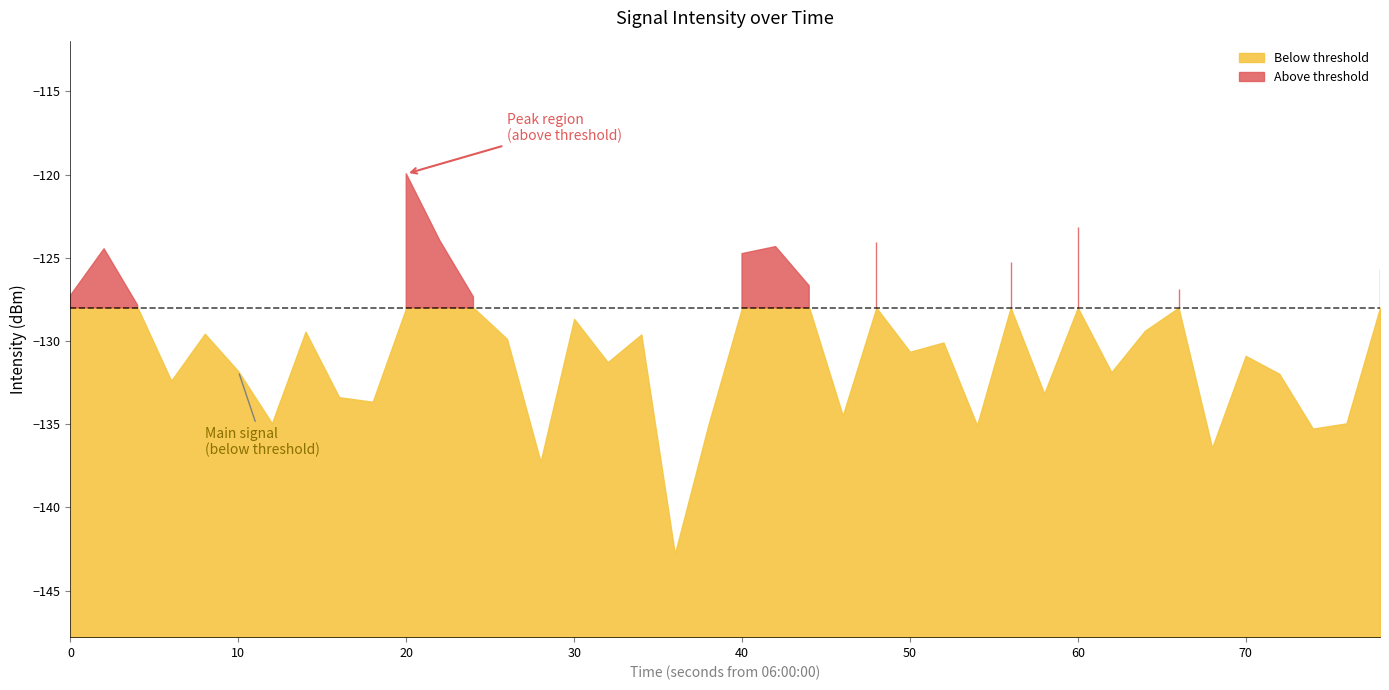

How many interior local valleys does the intensity_above series have?

13